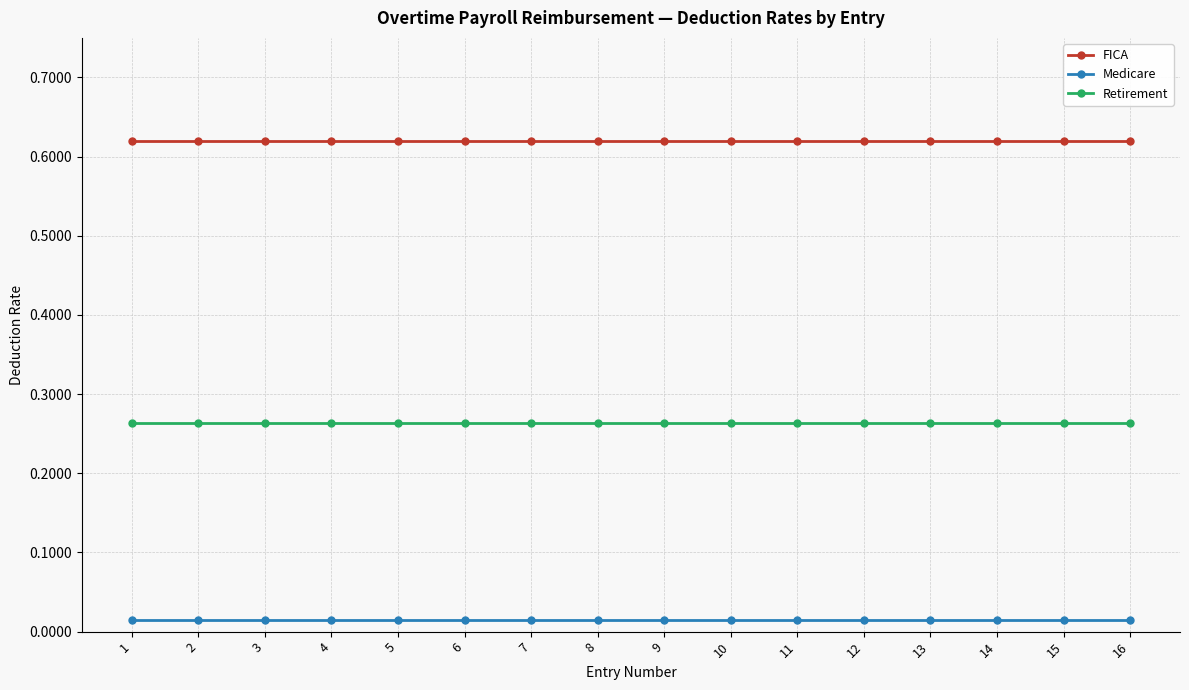

The value of FICA at 11 is 1.0. True or false?

False